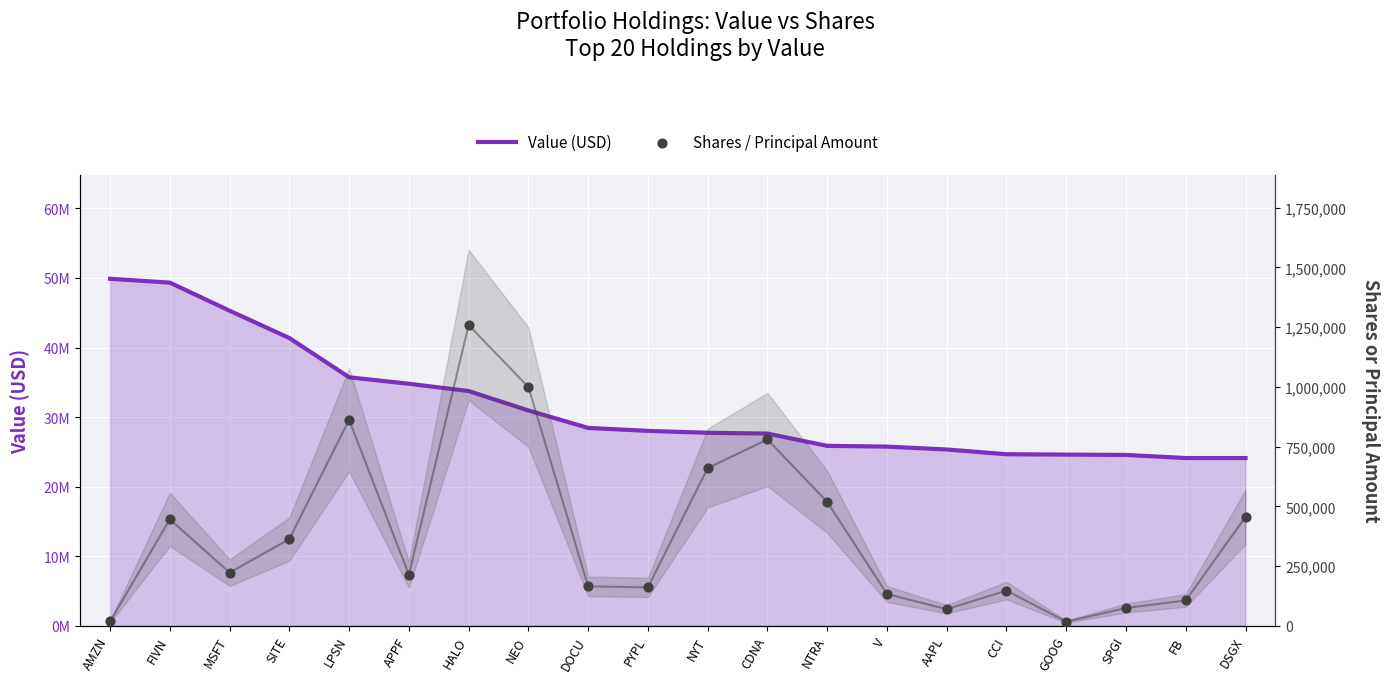

What are all the series names shown in the legend?

Value (USD), Shares / Principal Amount